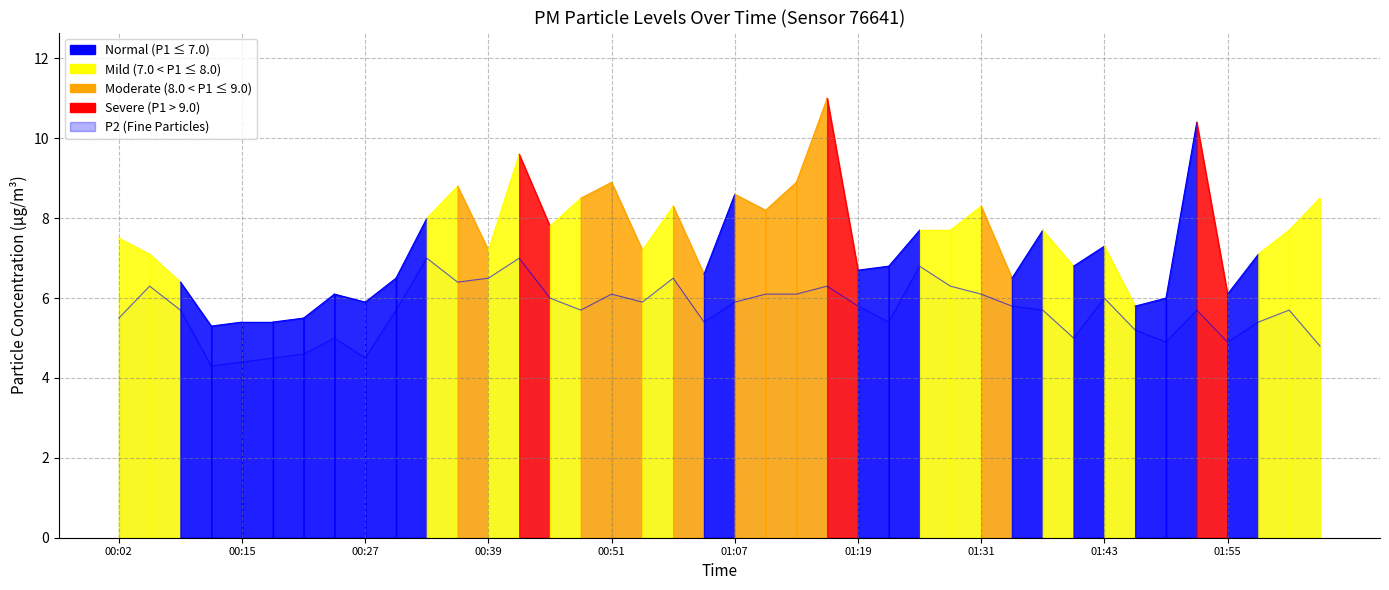

What is the sum of all values?

226.9